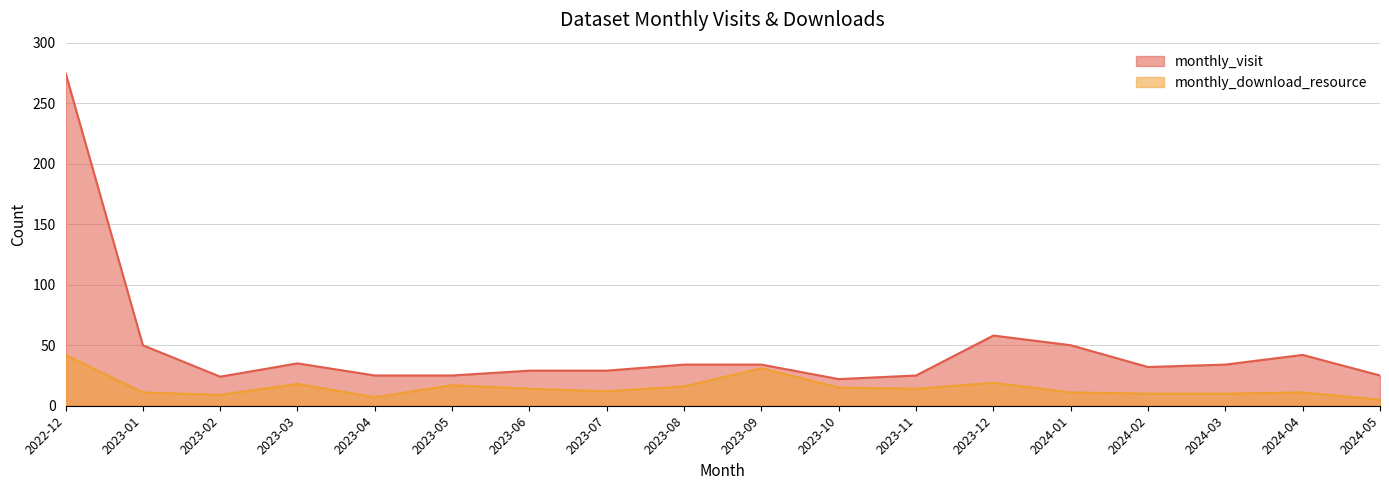

Reading left to right, extract all data points from this chart.

monthly_visit: 2022-12=275	2023-01=50	2023-02=24	2023-03=35	2023-04=25	2023-05=25	2023-06=29	2023-07=29	2023-08=34	2023-09=34	2023-10=22	2023-11=25	2023-12=58	2024-01=50	2024-02=32	2024-03=34	2024-04=42	2024-05=25
monthly_download_resource: 2022-12=42	2023-01=11	2023-02=9	2023-03=18	2023-04=7	2023-05=17	2023-06=14	2023-07=12	2023-08=16	2023-09=31	2023-10=15	2023-11=14	2023-12=19	2024-01=11	2024-02=10	2024-03=10	2024-04=11	2024-05=5